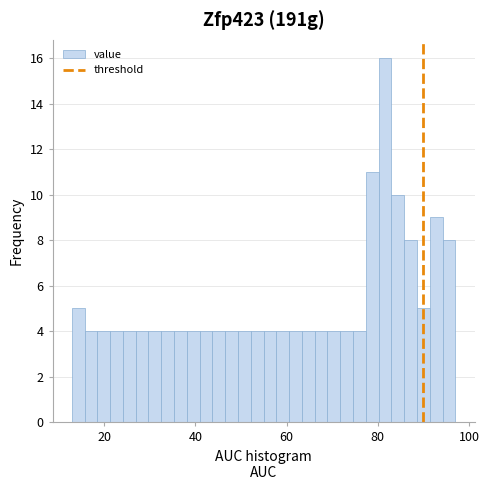

Read against the x-axis, roughly where is the centre of the tallest bar?

82